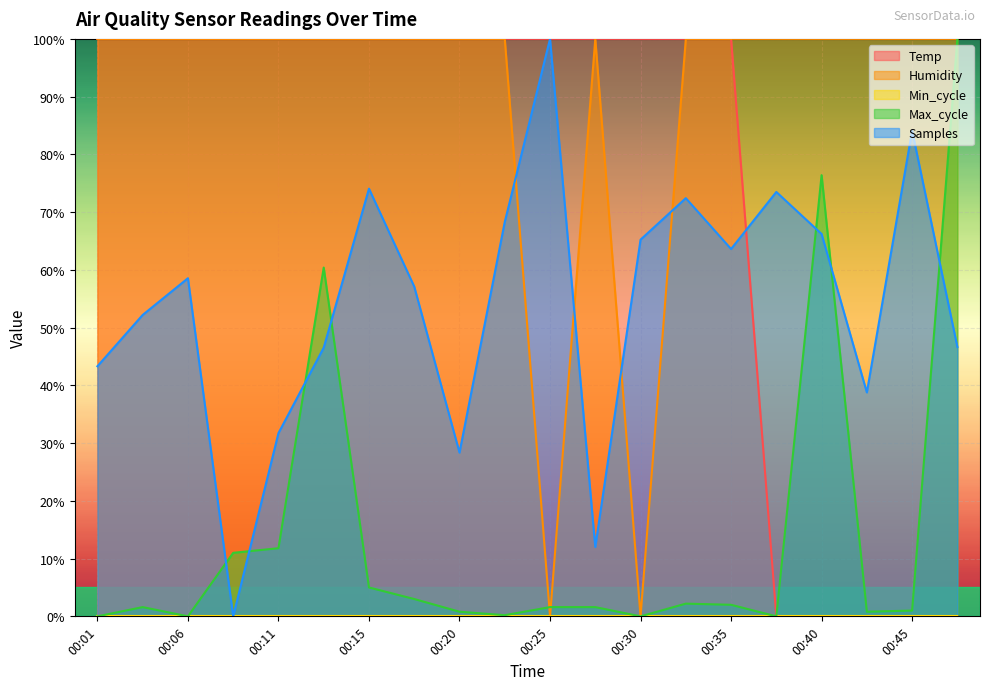

Reading left to right, what are all the values shown in this chart?

Temp: 100.0	100.0	100.0	100.0	100.0	100.0	100.0	100.0	100.0	100.0	100.0	100.0	100.0	100.0	100.0	0.0	0.0	0.0	0.0	0.0
Humidity: 100.0	100.0	100.0	100.0	100.0	100.0	100.0	100.0	100.0	100.0	0.0	100.0	0.0	100.0	100.0	100.0	100.0	100.0	100.0	100.0
Max_cycle: 0.0	1.6	0.0	11.0	11.8	60.4	5.0	3.0	0.8	0.2	1.6	1.6	0.0	2.2	2.0	0.0	76.4	0.8	1.0	100.0
Samples: 43.3	52.2	58.6	0.0	31.7	46.5	74.1	57.1	28.4	68.3	100.0	12.0	65.2	72.4	63.6	73.5	66.2	38.8	84.1	46.6